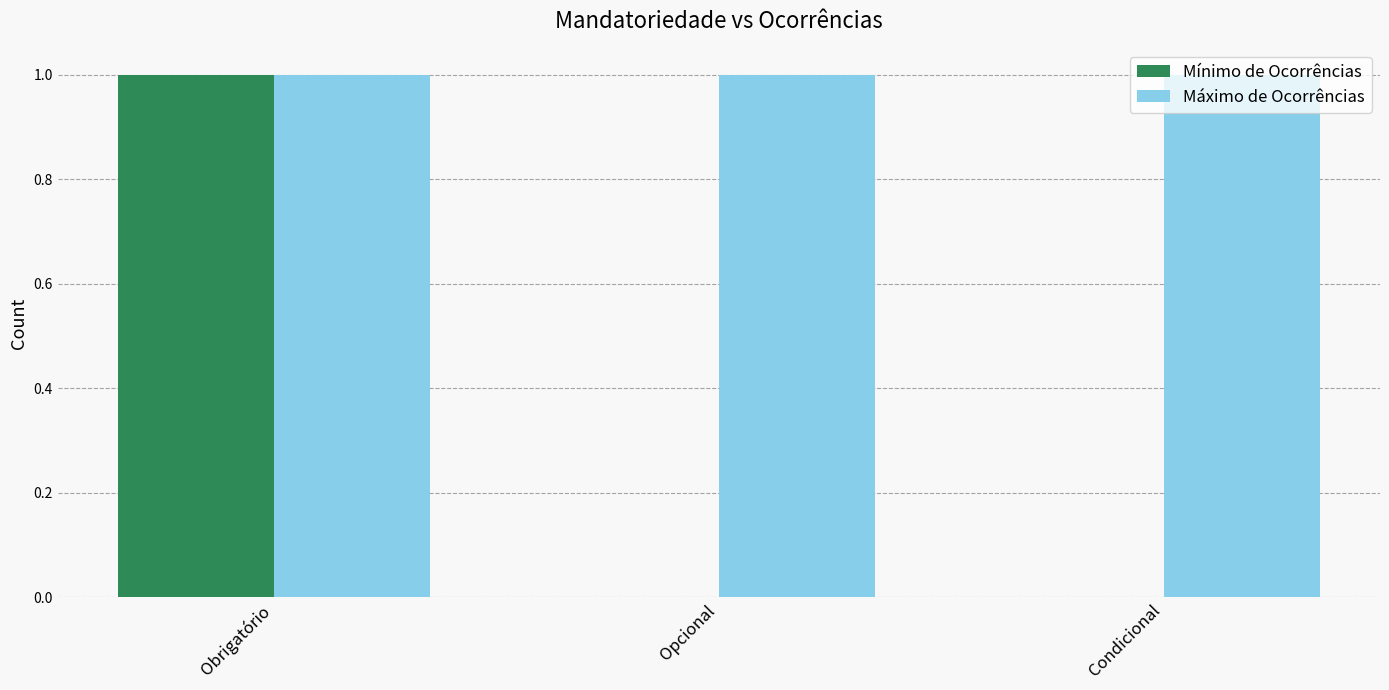

What is the greatest value displayed?

1